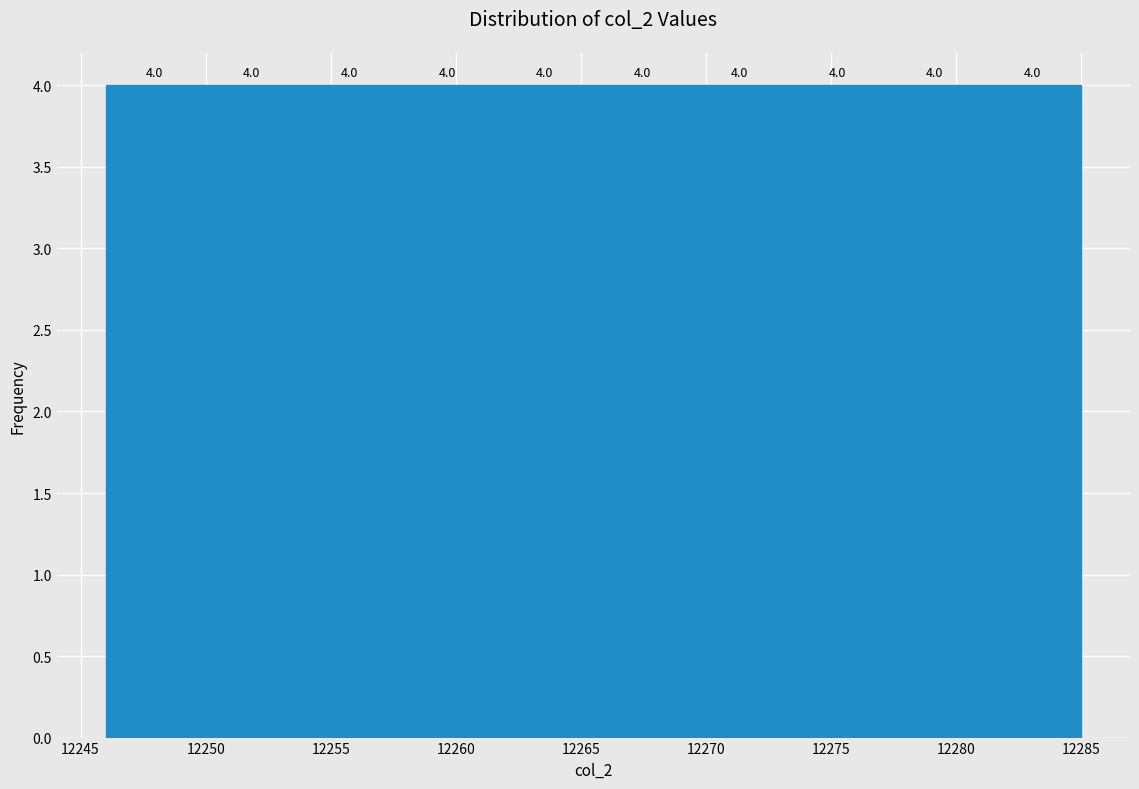

Reading left to right, transcribe this chart: for each bar, give the range it covers on the x-axis and its height. The bar edges are not printed on the chart, so give them approximately, as read against the axis.

12246.0 to 12249.9: 4.0
12249.9 to 12253.8: 4.0
12253.8 to 12257.7: 4.0
12257.7 to 12261.6: 4.0
12261.6 to 12265.5: 4.0
12265.5 to 12269.4: 4.0
12269.4 to 12273.3: 4.0
12273.3 to 12277.2: 4.0
12277.2 to 12281.1: 4.0
12281.1 to 12285.0: 4.0